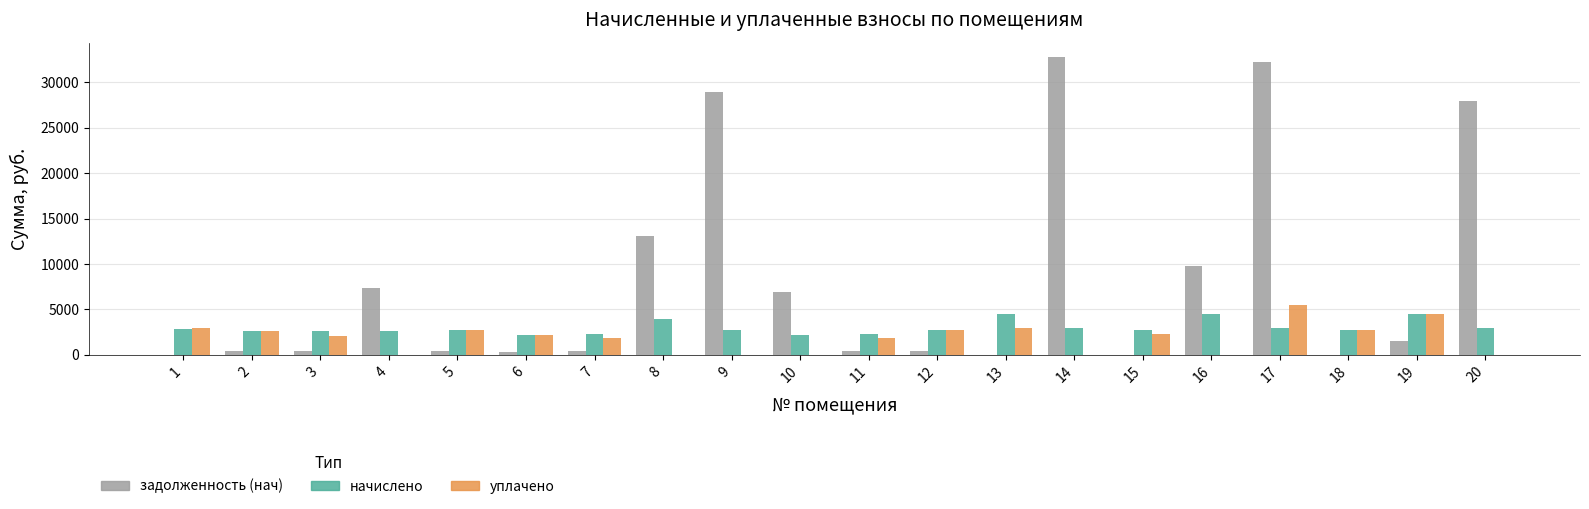

How many groups of bars are there?

20